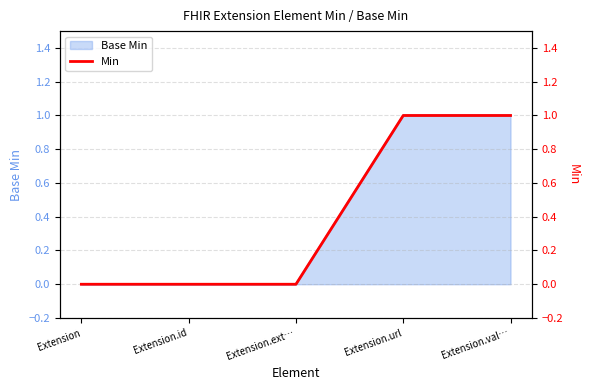

How many lines are shown in the chart?

1